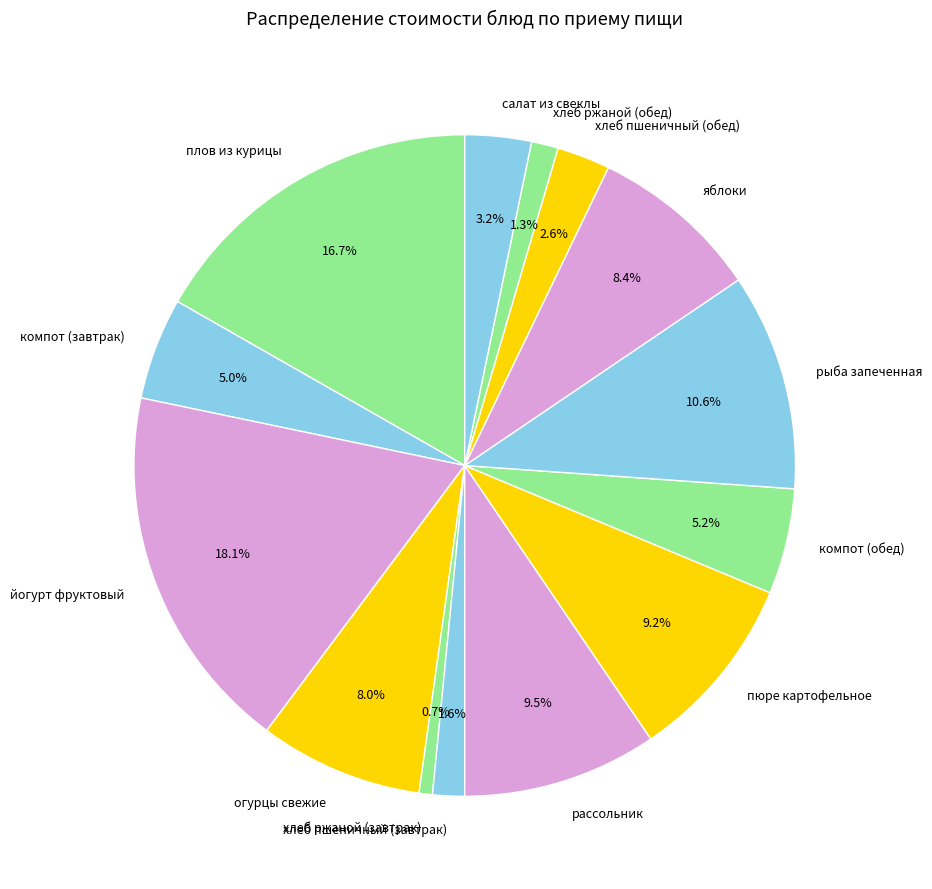

What percentage is the яблоки slice, to the nearest percent?

8%